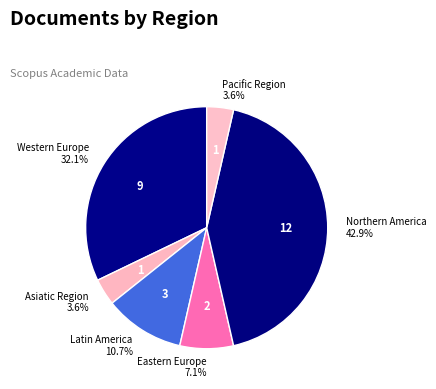

Rank the categories by value from highest to lowest.

Northern America, Western Europe, Latin America, Eastern Europe, Asiatic Region, Pacific Region